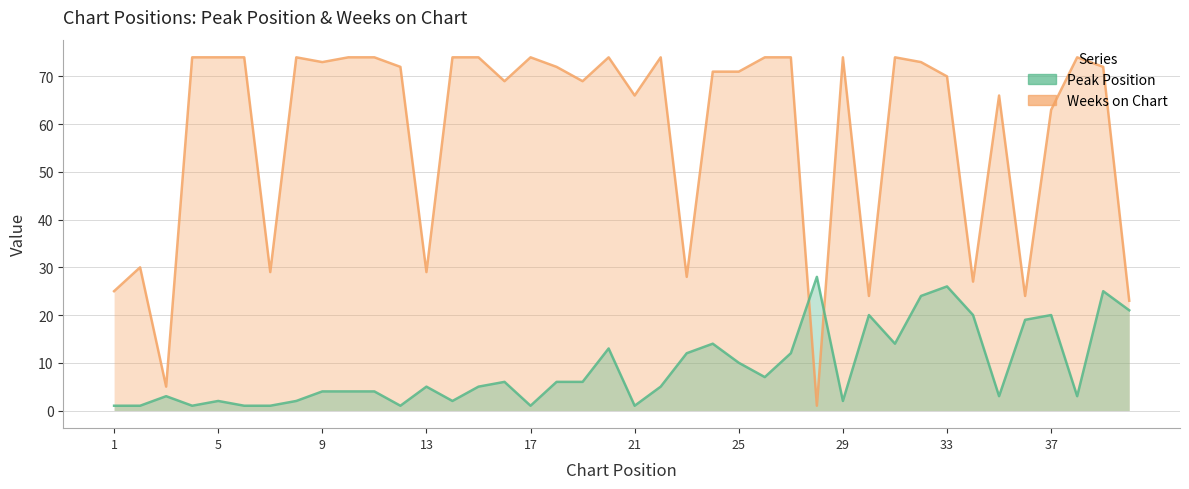

How many times do Weeks on Chart and Peak Position cross each other?

2